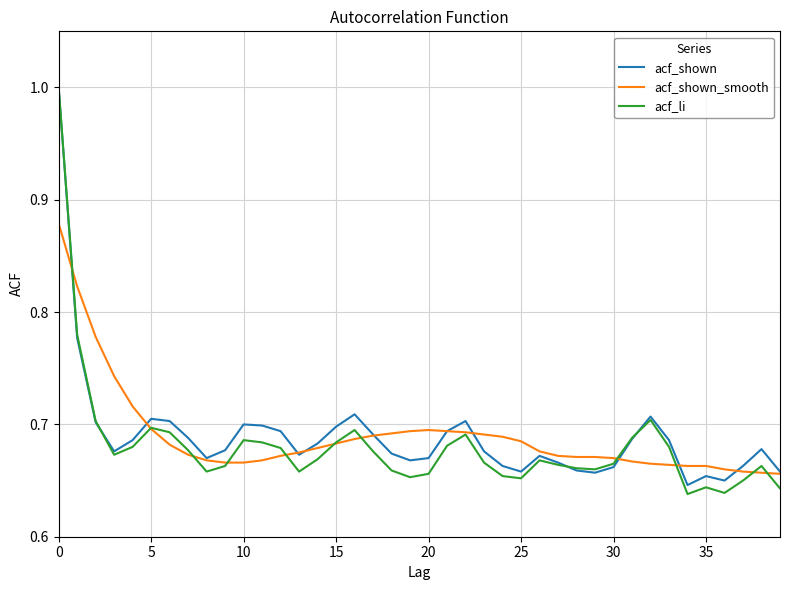

Which series has the widest spread of values?

acf_li